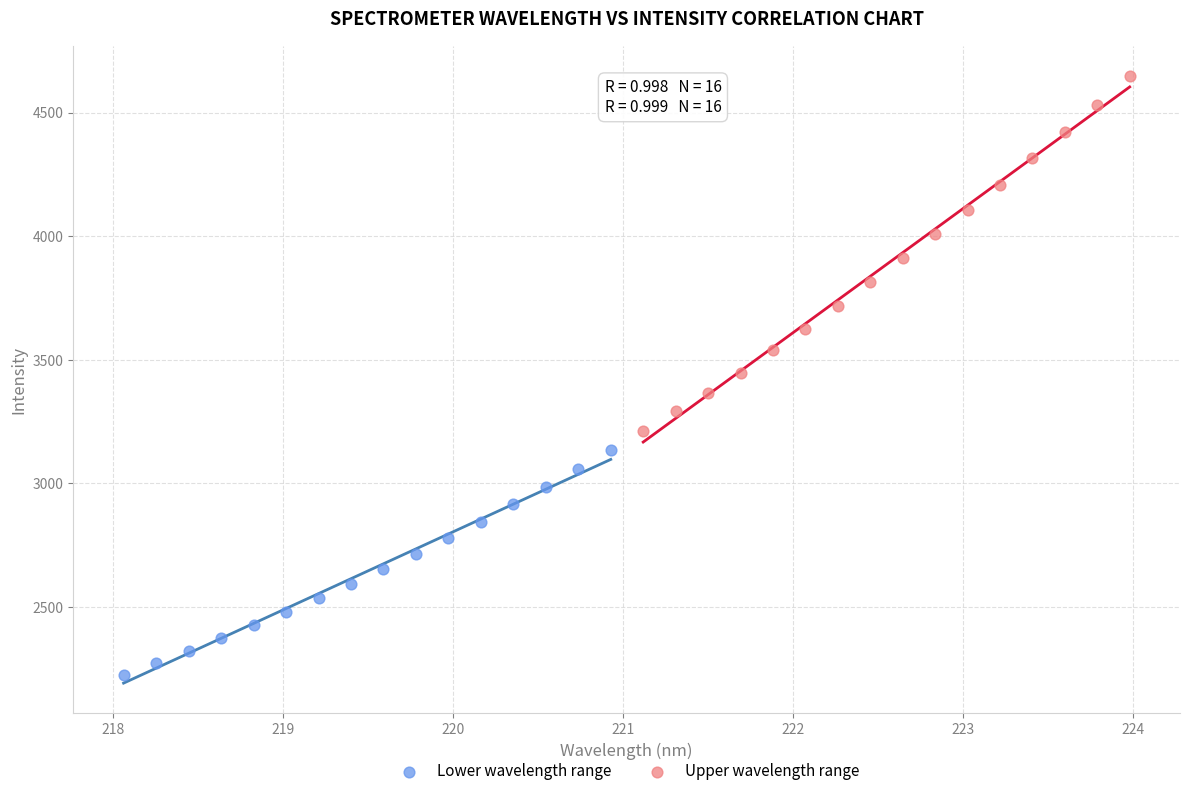

Which series has the largest Y range (max minus min)?

Upper wavelength range